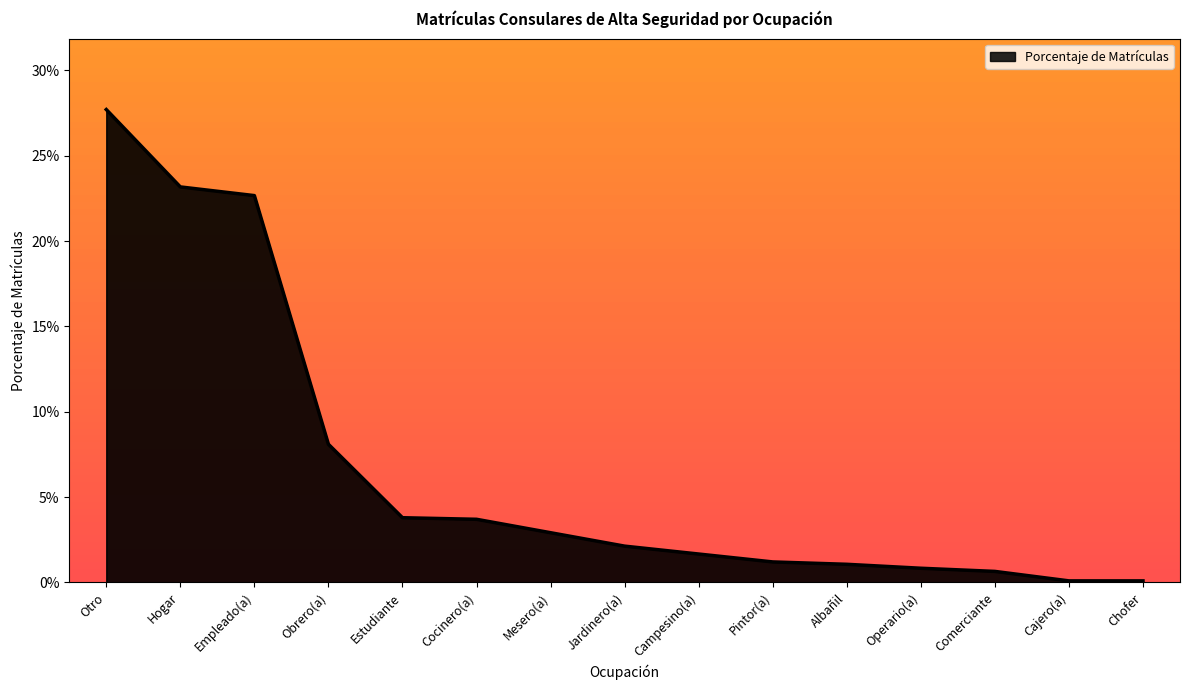

What is the sum of all values?

1.0